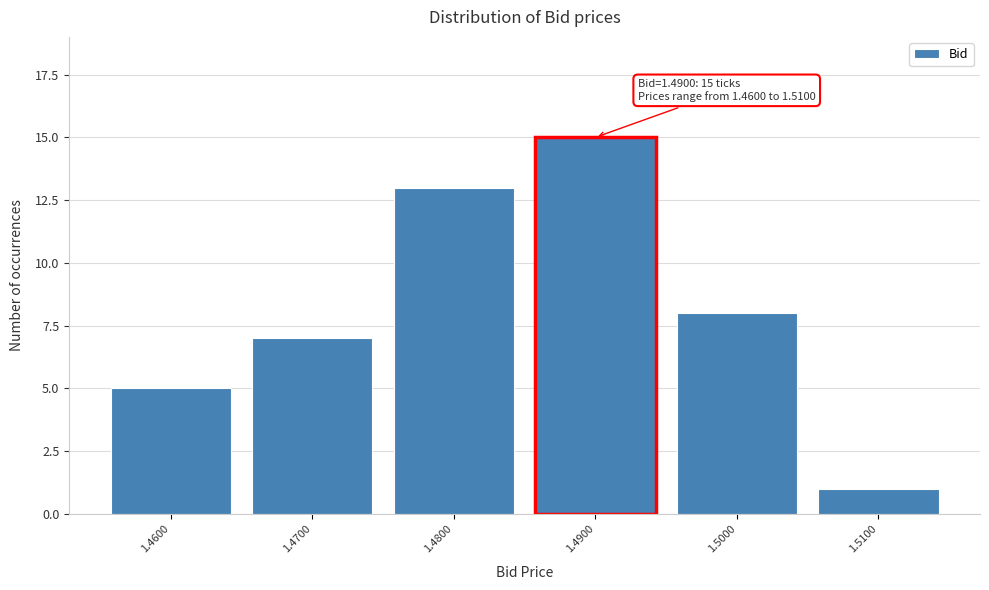

Reading left to right, transcribe all the data shown in this chart.

5	7	13	15	8	1